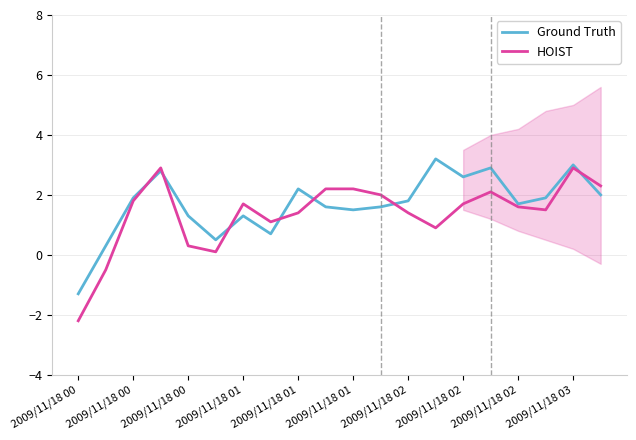

True or false: HOIST and Ground Truth cross at least once.

True